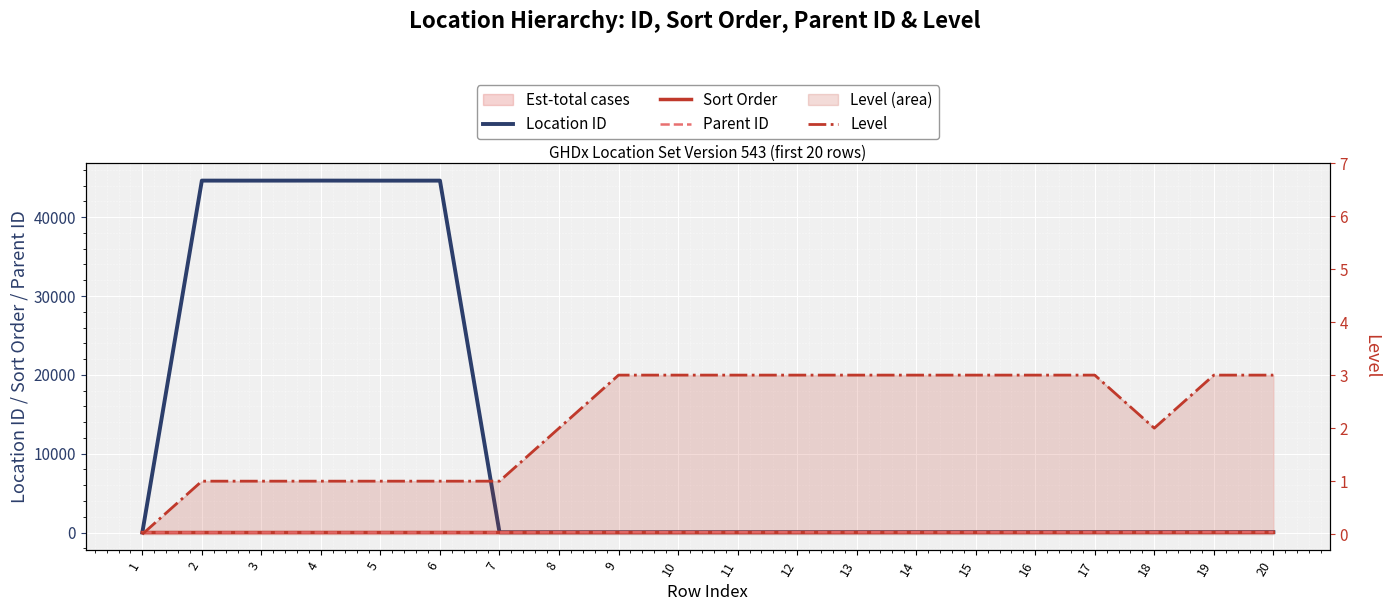

Is the value of Sort Order at 12 greater than the value of Location ID at 16?

No